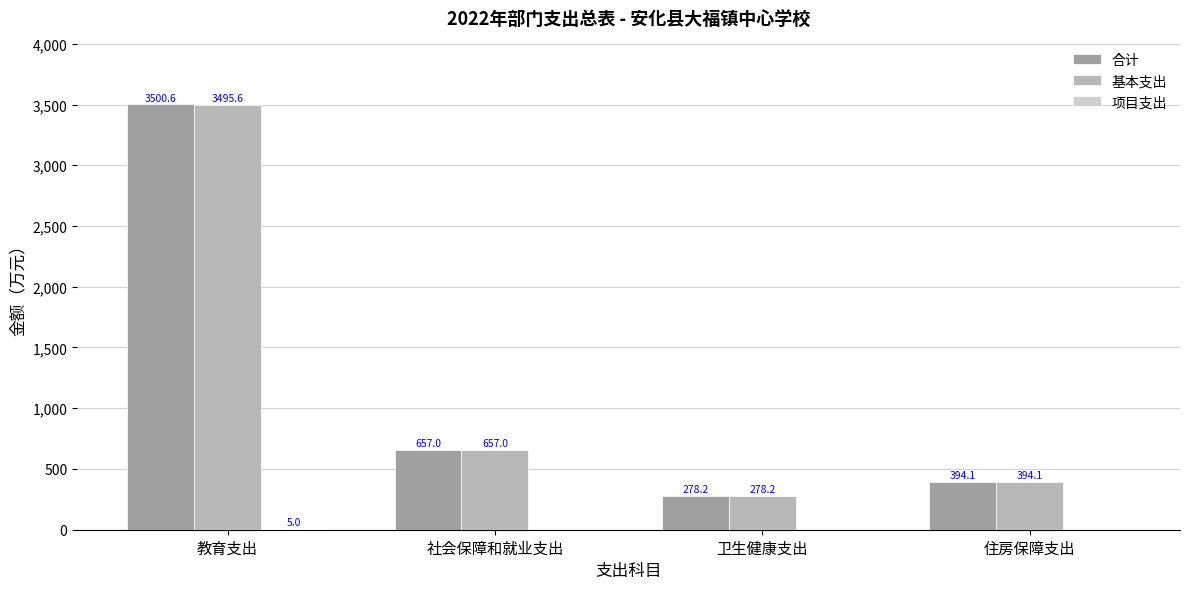

What is the sum of all 基本支出 values?

4824.9